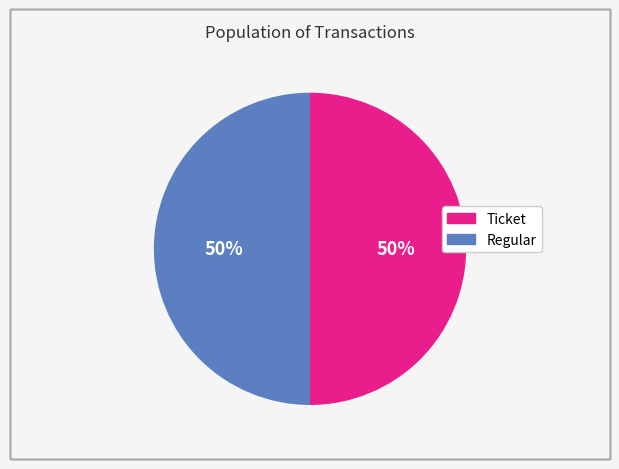

To the nearest percent, what is the average slice percentage?

50%